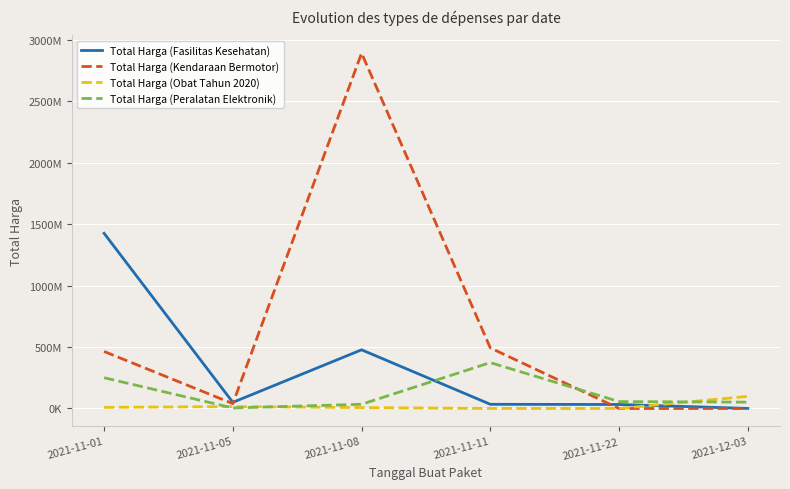

How many values in Total Harga (Kendaraan Bermotor) are above zero?

4